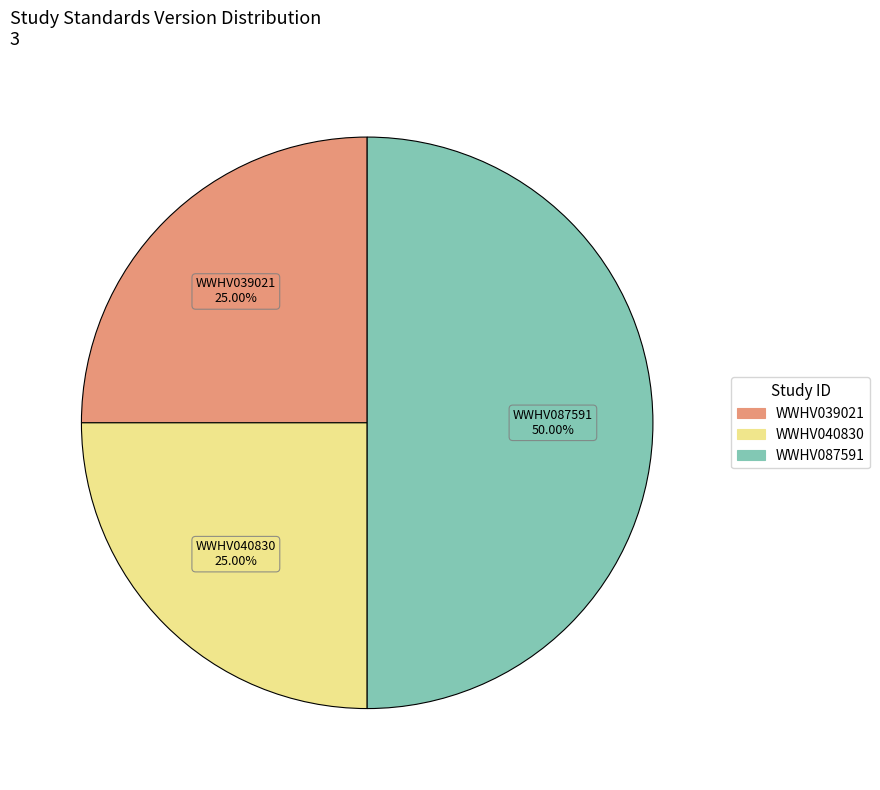

What percentage is NOT represented by WWHV040830?

75.0%